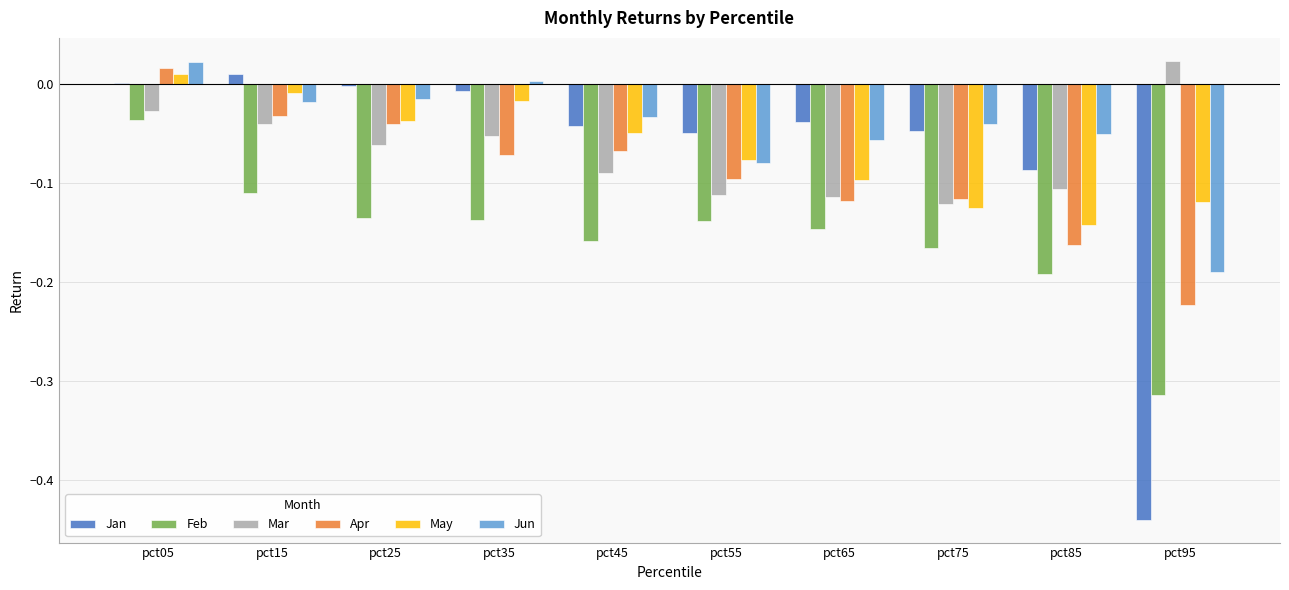

The value of Mar at pct45 is -0.1. True or false?

True